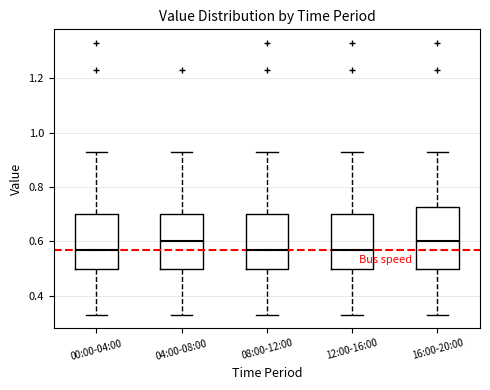

Reading left to right, transcribe this box plot: for each box, give where its median line is, the range the box spans, and where its two whiskers end, as read against the y-axis. The values are not printed on the chart, so give them approximately, as read against the axis.

00:00-04:00: median 0.58, box 0.50 to 0.70, whiskers 0.34 to 0.94
04:00-08:00: median 0.60, box 0.50 to 0.70, whiskers 0.34 to 0.94
08:00-12:00: median 0.58, box 0.50 to 0.70, whiskers 0.34 to 0.94
12:00-16:00: median 0.58, box 0.50 to 0.70, whiskers 0.34 to 0.94
16:00-20:00: median 0.60, box 0.50 to 0.72, whiskers 0.34 to 0.94